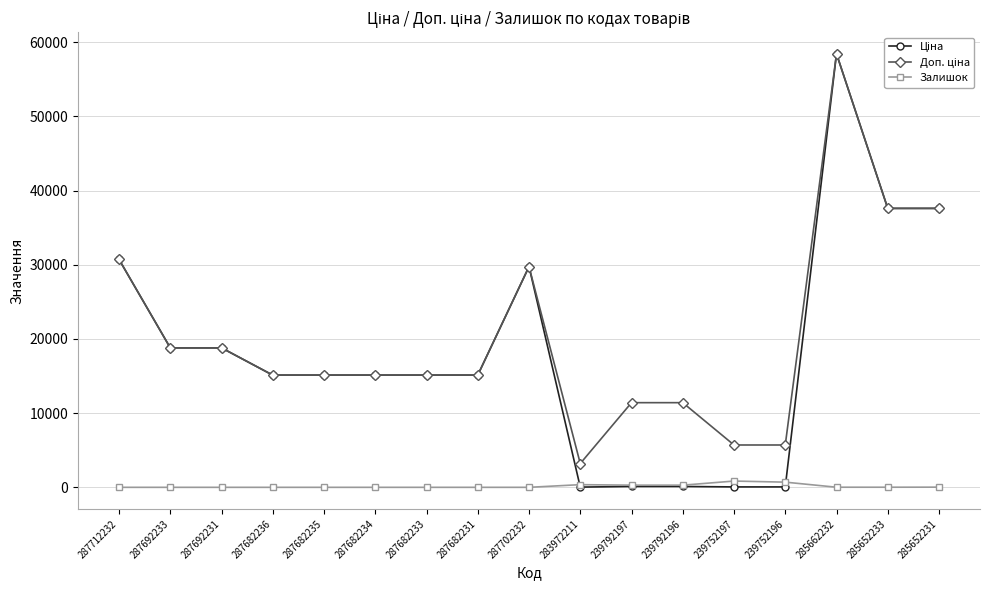

What is the label of the 16th point from the left?

285652233